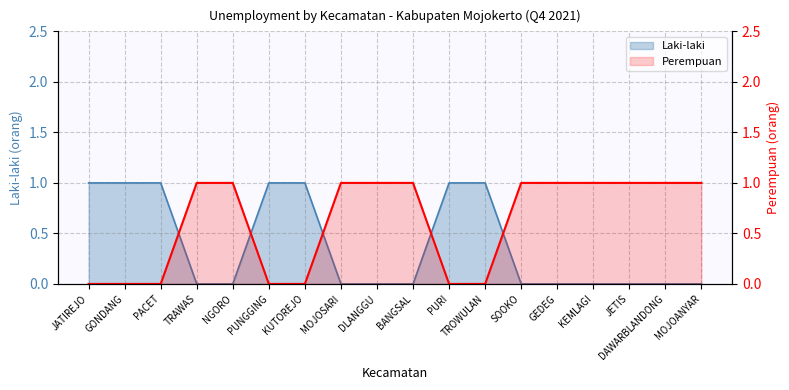

How many Perempuan values are between 0 and 1?

18